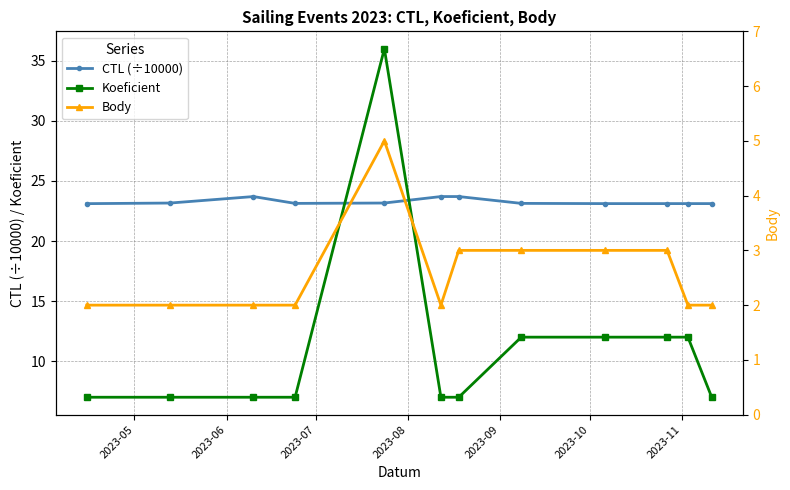

What is the value of the Koeficient point at the 5th from the left?

36.0